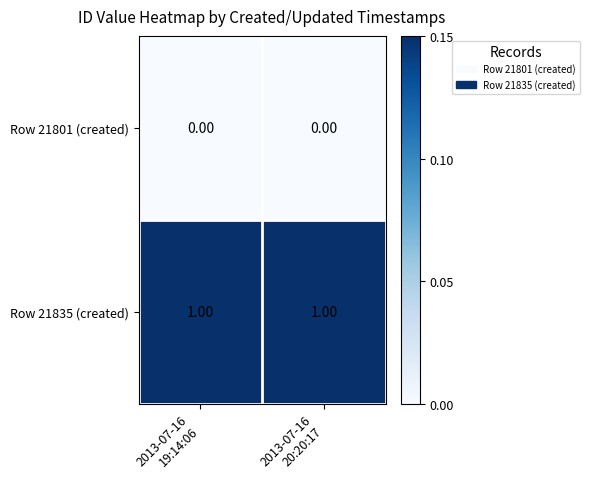

List the series in order of their peak value, highest first.

Row 21835 (created), Row 21801 (created)